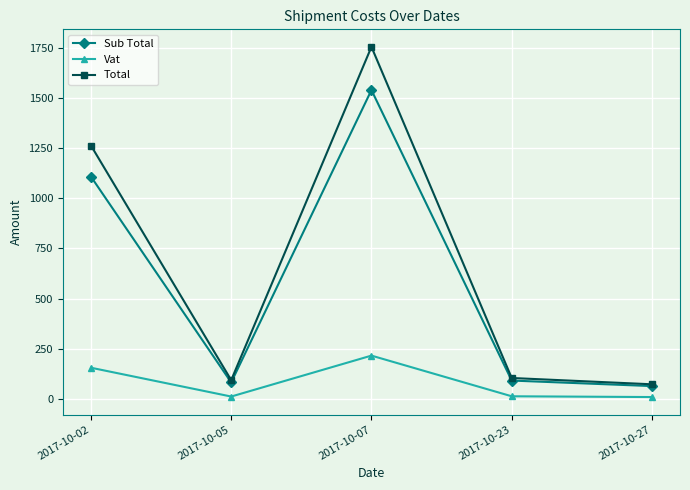

What is the difference between the maximum and minimum values in the Sub Total series?

1475.9